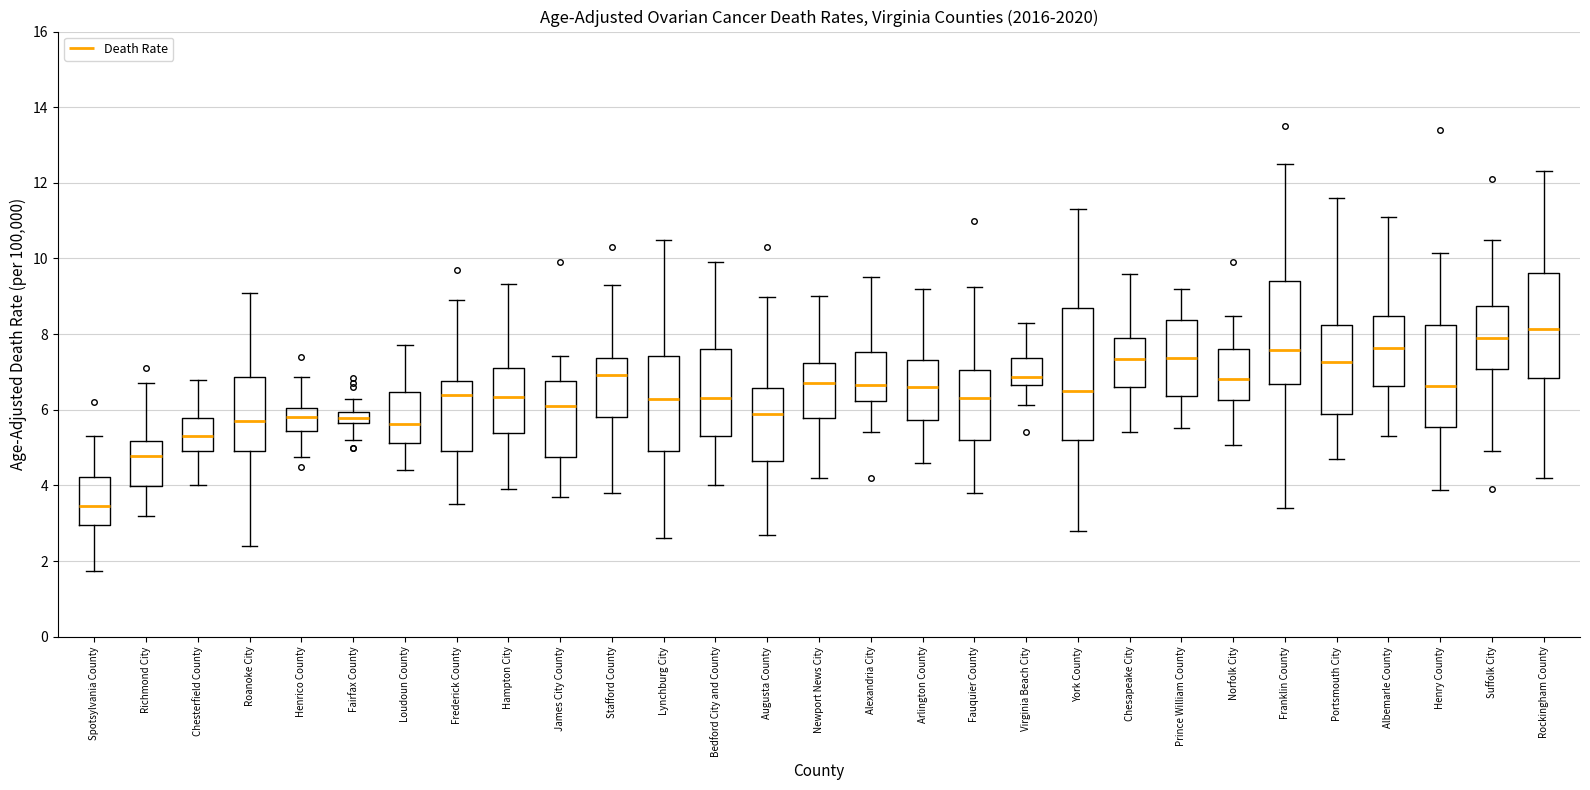

Reading left to right, transcribe this box plot: for each box, give where its median line is, the range the box spans, and where its two whiskers end, as read against the y-axis. The values are not printed on the chart, so give them approximately, as read against the axis.

Spotsylvania County: median 3.4, box 3.0 to 4.2, whiskers 1.8 to 5.4
Richmond City: median 4.8, box 4.0 to 5.2, whiskers 3.2 to 6.8
Chesterfield County: median 5.4, box 5.0 to 5.8, whiskers 4.0 to 6.8
Roanoke City: median 5.8, box 4.8 to 6.8, whiskers 2.4 to 9.2
Henrico County: median 5.8, box 5.4 to 6.0, whiskers 4.8 to 6.8
Fairfax County: median 5.8, box 5.6 to 6.0, whiskers 5.2 to 6.2
Loudoun County: median 5.6, box 5.2 to 6.4, whiskers 4.4 to 7.8
Frederick County: median 6.4, box 5.0 to 6.8, whiskers 3.6 to 8.8
Hampton City: median 6.4, box 5.4 to 7.0, whiskers 4.0 to 9.4
James City County: median 6.2, box 4.8 to 6.8, whiskers 3.8 to 7.4
Stafford County: median 7.0, box 5.8 to 7.4, whiskers 3.8 to 9.4
Lynchburg City: median 6.2, box 5.0 to 7.4, whiskers 2.6 to 10.6
Bedford City and County: median 6.4, box 5.2 to 7.6, whiskers 4.0 to 10.0
Augusta County: median 5.8, box 4.6 to 6.6, whiskers 2.8 to 9.0
Newport News City: median 6.8, box 5.8 to 7.2, whiskers 4.2 to 9.0
Alexandria City: median 6.6, box 6.2 to 7.6, whiskers 5.4 to 9.6
Arlington County: median 6.6, box 5.8 to 7.4, whiskers 4.6 to 9.2
Fauquier County: median 6.4, box 5.2 to 7.0, whiskers 3.8 to 9.2
Virginia Beach City: median 6.8, box 6.6 to 7.4, whiskers 6.2 to 8.4
York County: median 6.4, box 5.2 to 8.6, whiskers 2.8 to 11.4
Chesapeake City: median 7.4, box 6.6 to 7.8, whiskers 5.4 to 9.6
Prince William County: median 7.4, box 6.4 to 8.4, whiskers 5.6 to 9.2
Norfolk City: median 6.8, box 6.2 to 7.6, whiskers 5.0 to 8.4
Franklin County: median 7.6, box 6.6 to 9.4, whiskers 3.4 to 12.6
Portsmouth City: median 7.2, box 5.8 to 8.2, whiskers 4.8 to 11.6
Albemarle County: median 7.6, box 6.6 to 8.4, whiskers 5.4 to 11.2
Henry County: median 6.6, box 5.6 to 8.2, whiskers 3.8 to 10.2
Suffolk City: median 8.0, box 7.0 to 8.8, whiskers 5.0 to 10.4
Rockingham County: median 8.2, box 6.8 to 9.6, whiskers 4.2 to 12.4